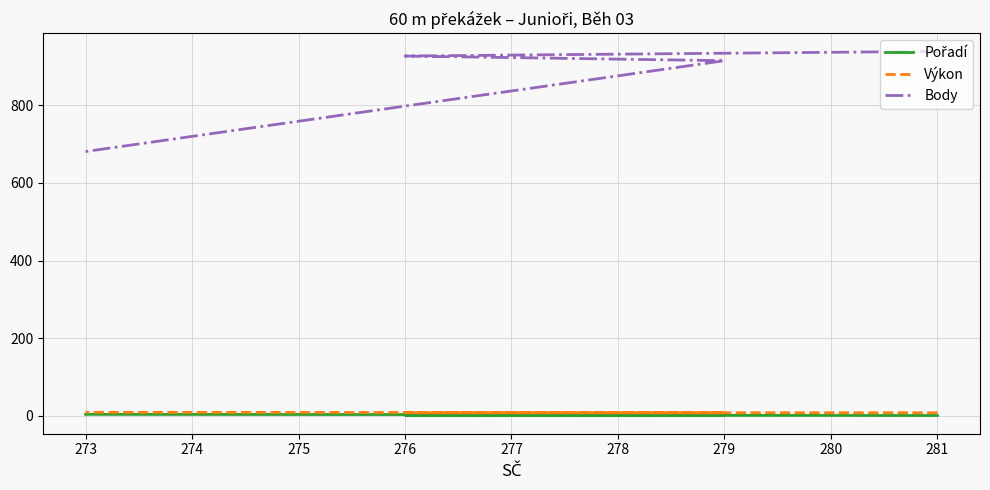

What is the value of the Výkon point at the 1st from the left?

8.2